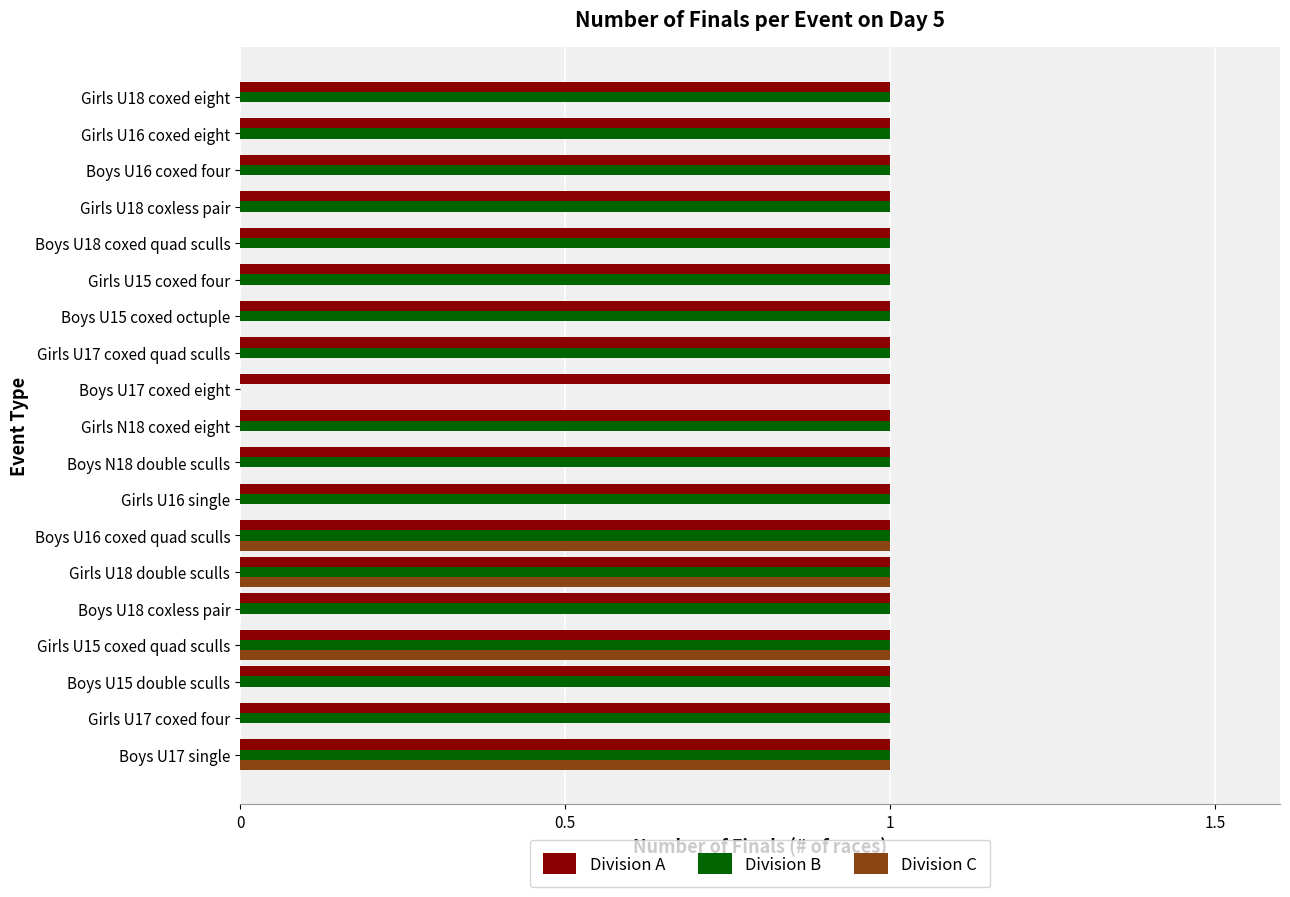

What is the greatest value displayed?

1